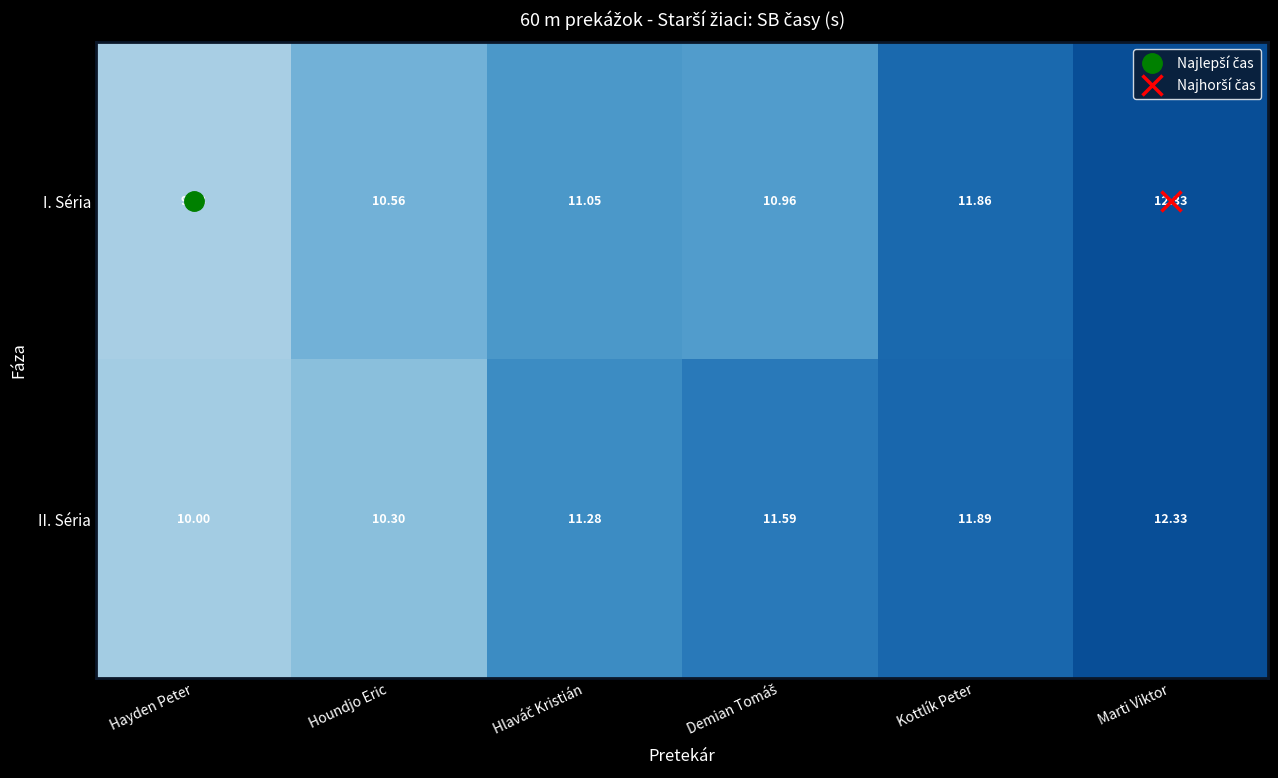

Which label corresponds to the largest value in the chart?

Marti Viktor